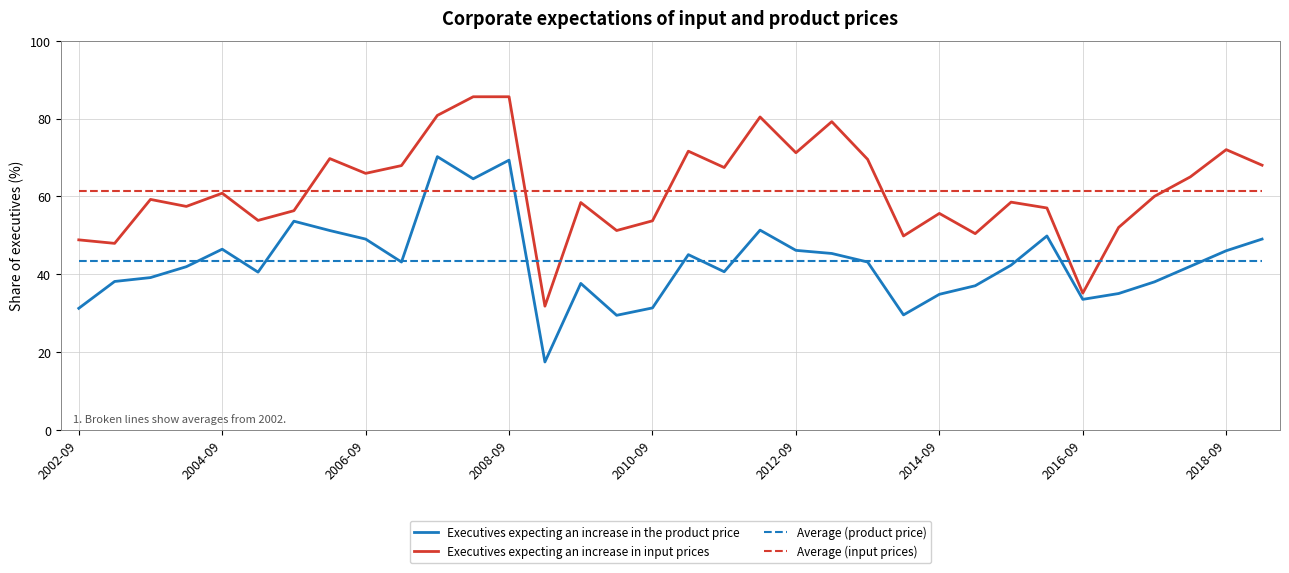

At how many categories does at least one series exceed 82?

2